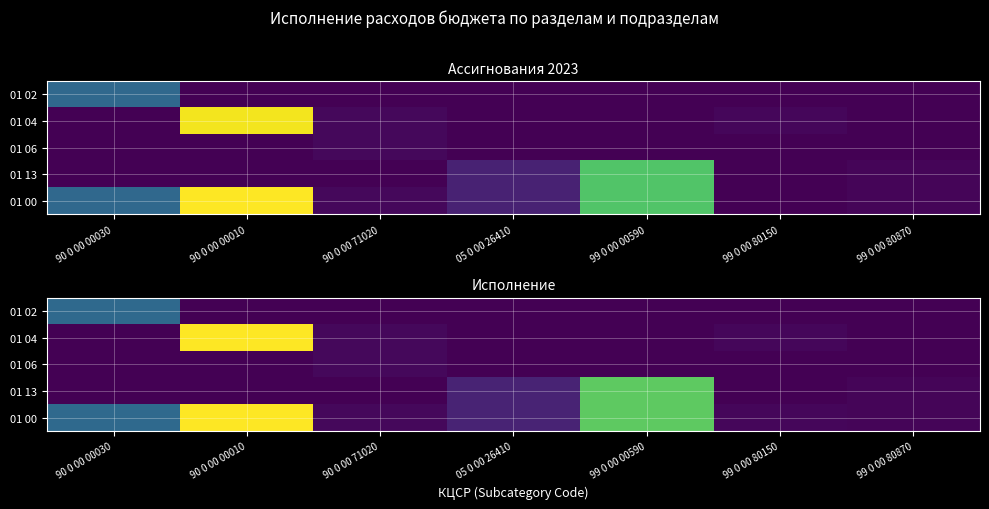

What is the difference between the highest and lowest values at 90 0 00 00030?

720728.6